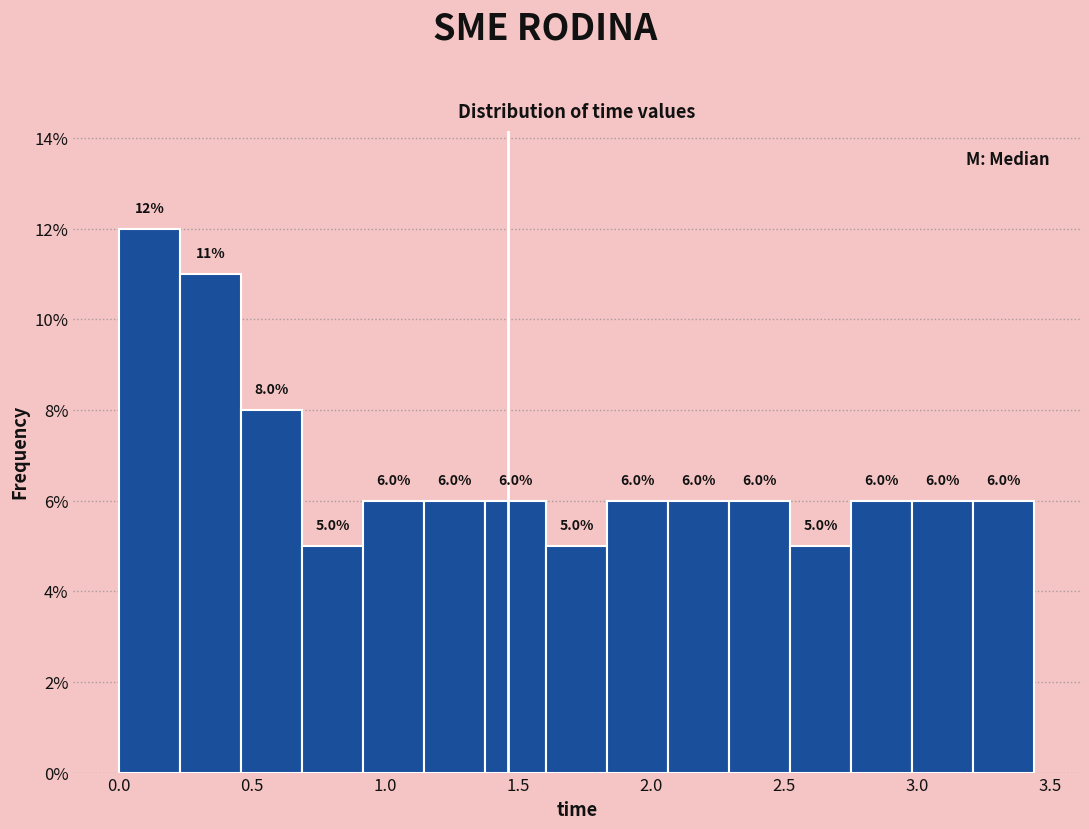

How tall is the bar that spans 3.20 to 3.45 on the x-axis? The bar edges are not printed on the chart, so give them approximately, as read against the axis.

6.0